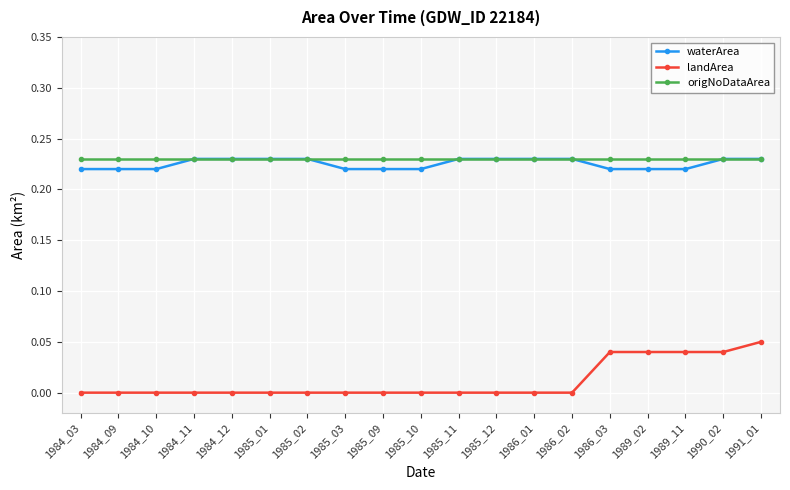

Which series has the largest range (max minus min)?

landArea